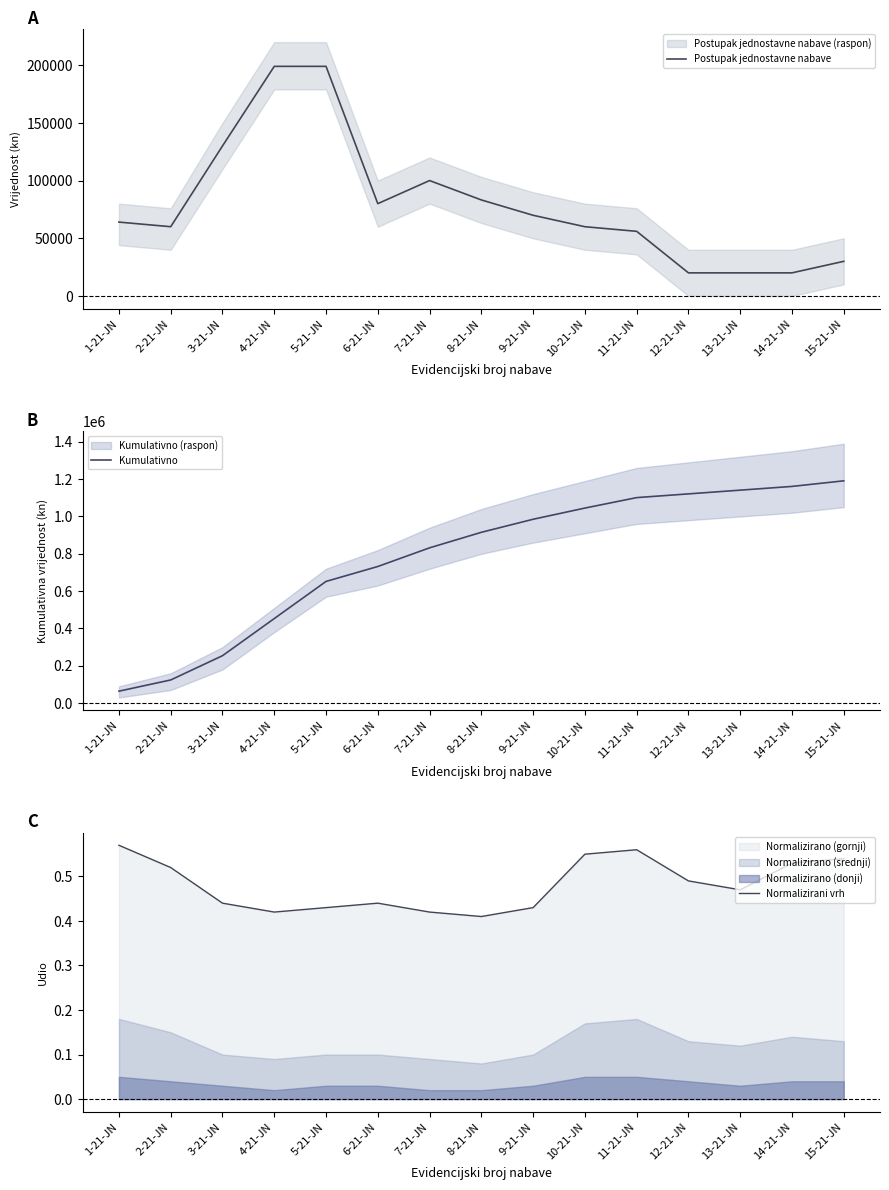

How many distinct data groups are displayed?

3